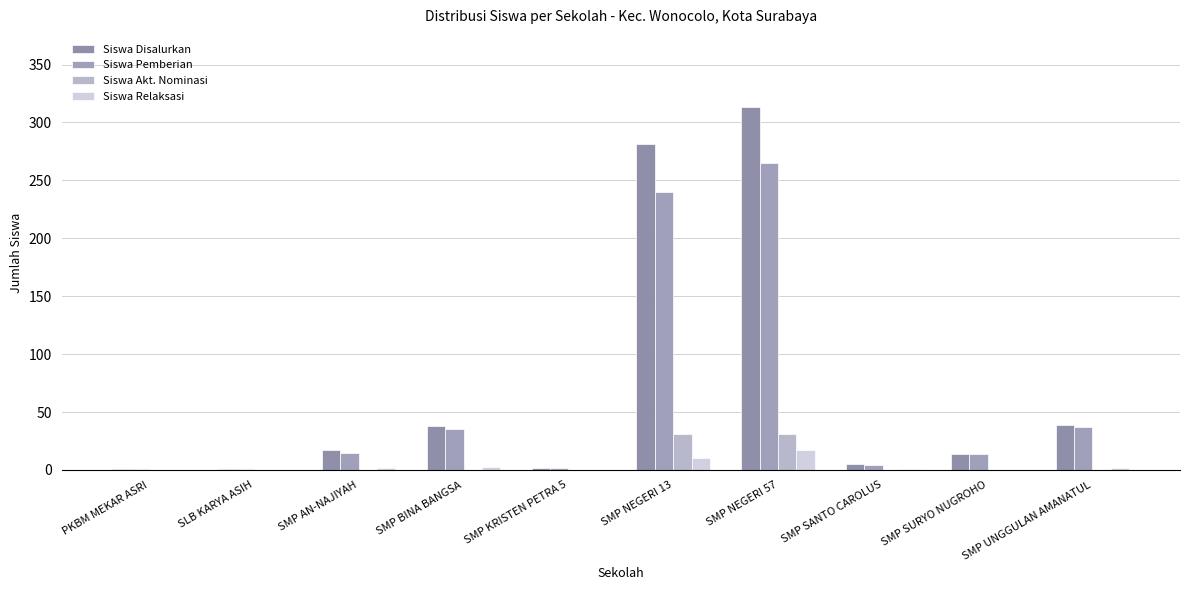

How many groups of bars are there?

10